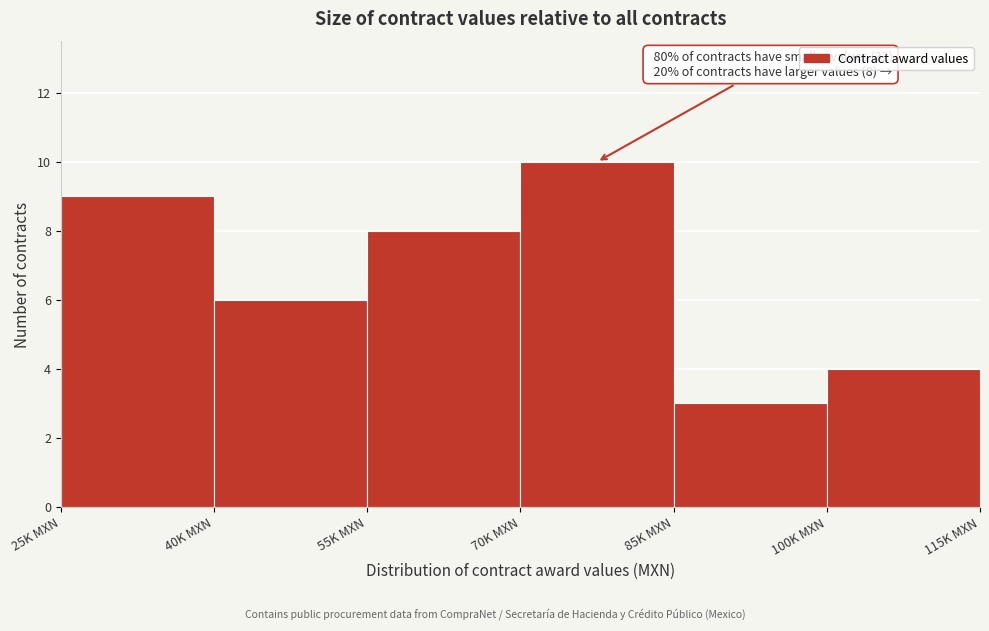

Reading left to right, extract all data points from this chart.

9	6	8	10	3	4